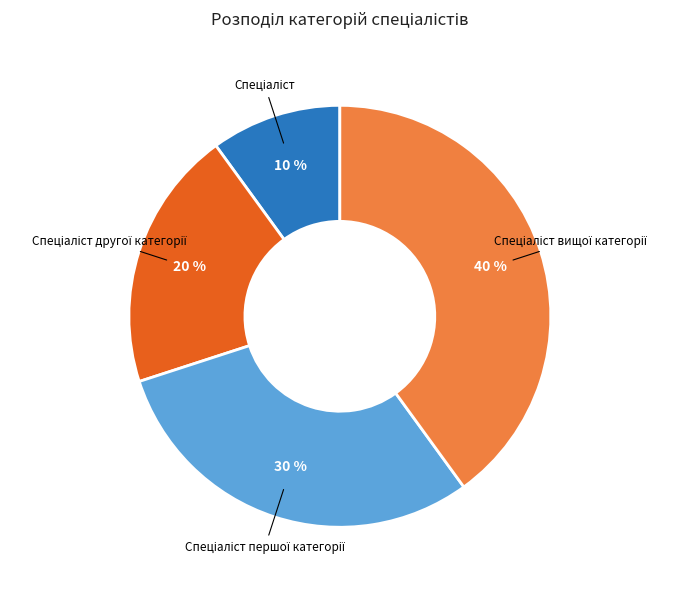

Does any single category account for the majority?

No